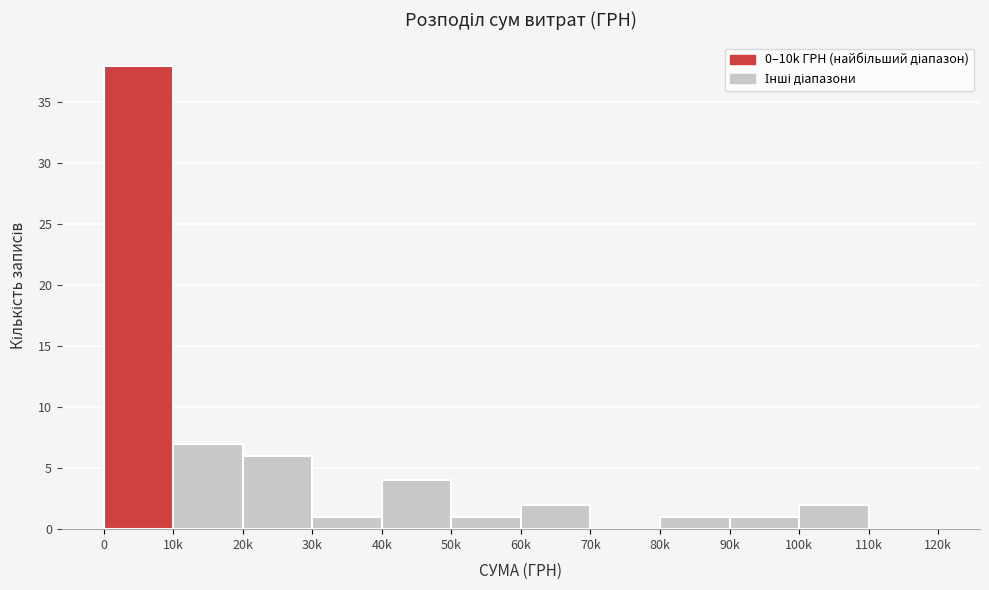

Reading left to right, transcribe all the data shown in this chart.

0=38	10k=7	20k=6	30k=1	40k=4	50k=1	60k=2	70k=0	80k=1	90k=1	100k=2	110k=0